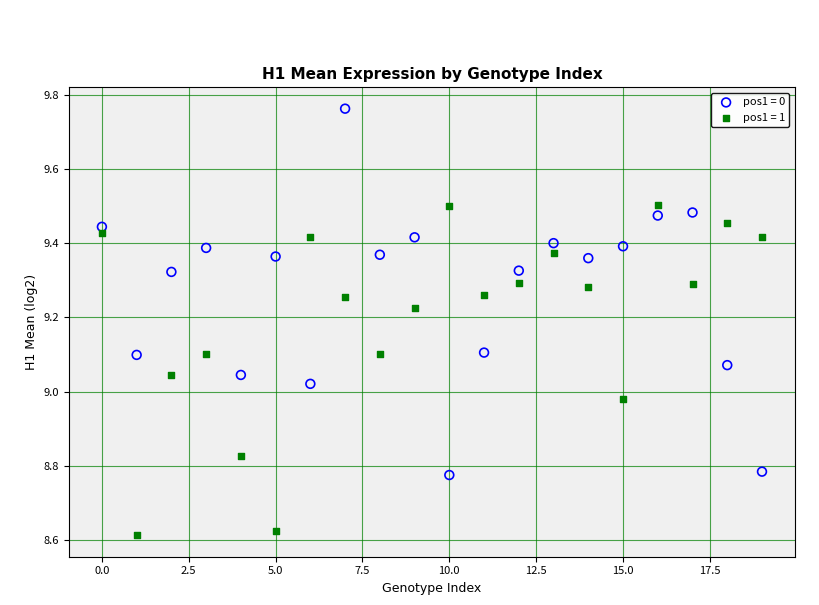

Across all data points, what is the range of Y values (max minus min)?

1.2